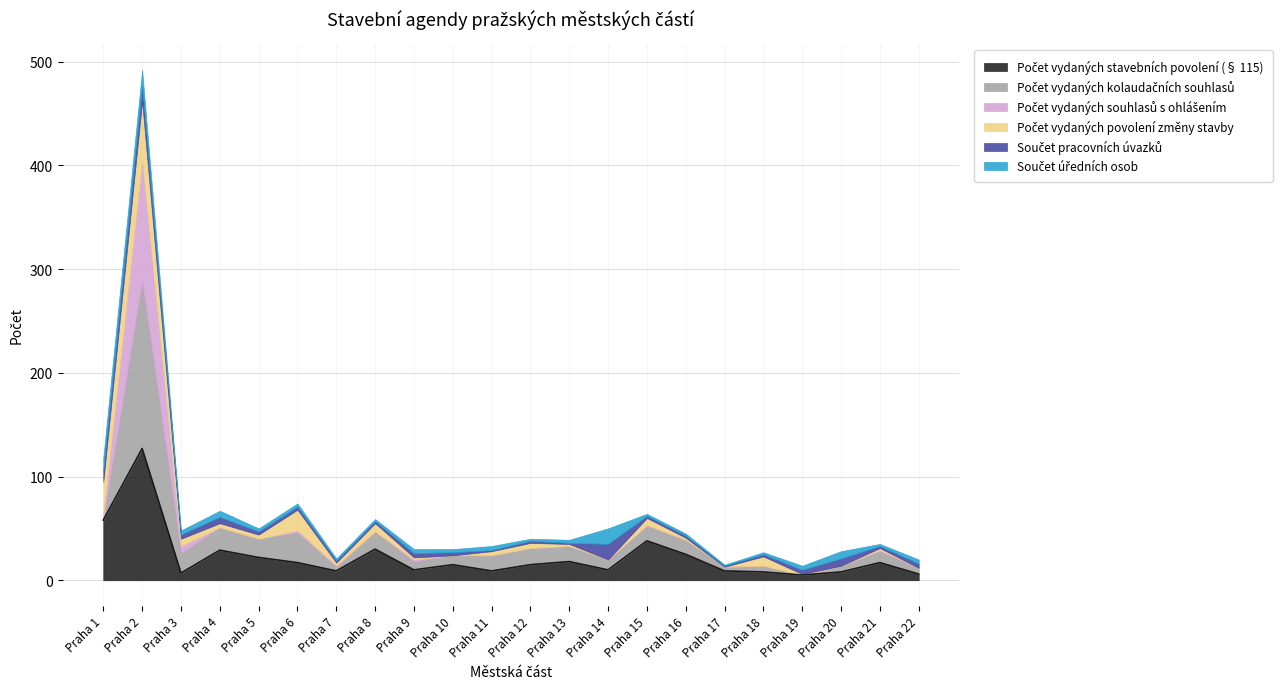

At Praha 10, list the series in order from largest to smallest.

Počet vydaných stavebních povolení (§ 115), Počet vydaných kolaudačních souhlasů, Součet pracovních úvazků, Součet úředních osob, Počet vydaných souhlasů s ohlášením, Počet vydaných povolení změny stavby